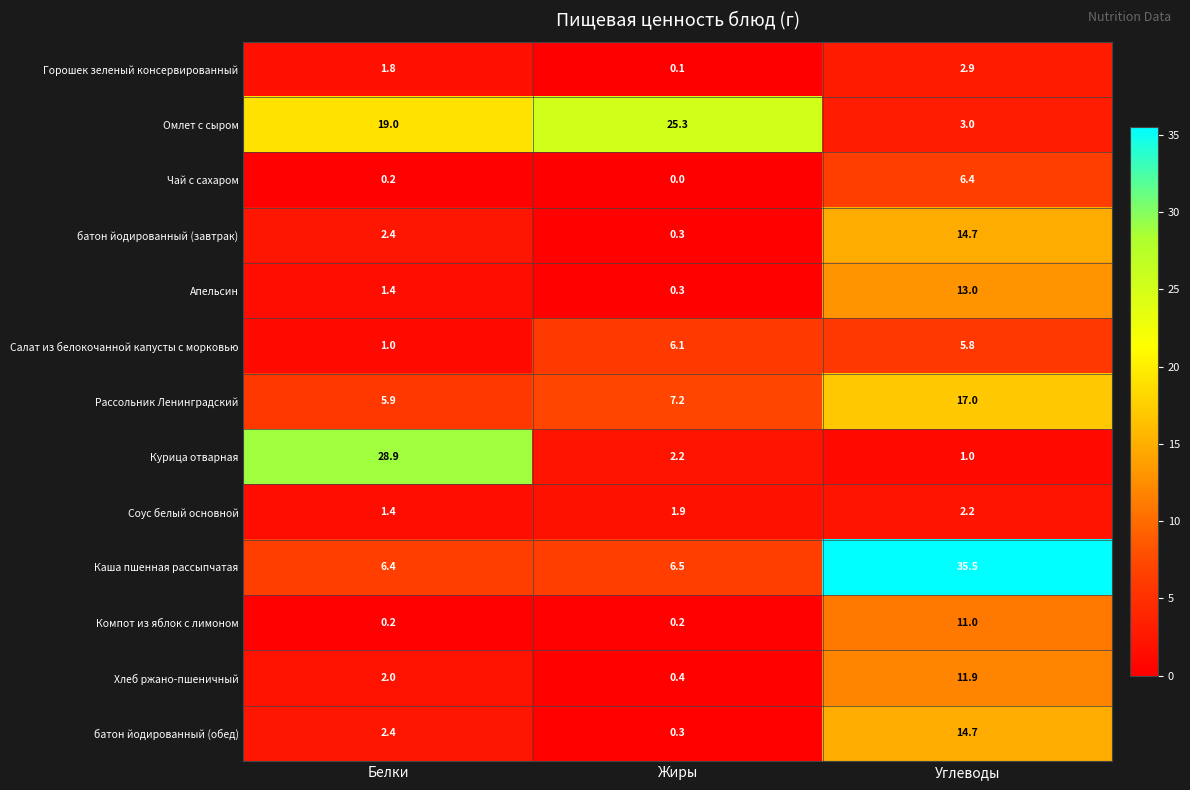

What is the maximum value shown in the chart?

35.5